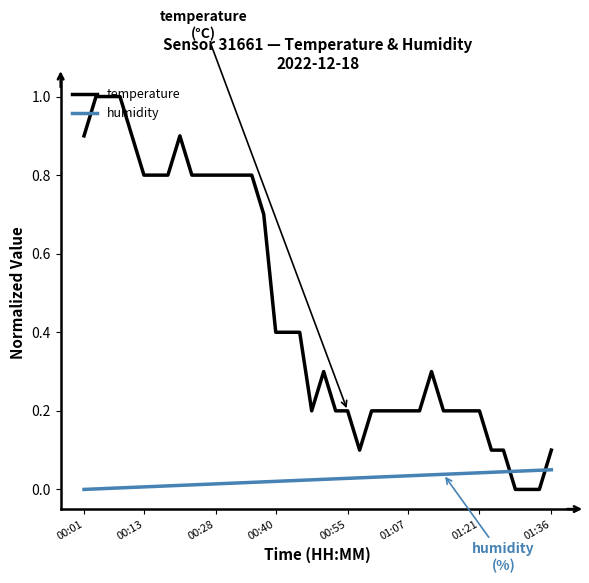

True or false: humidity and temperature cross at least once.

True